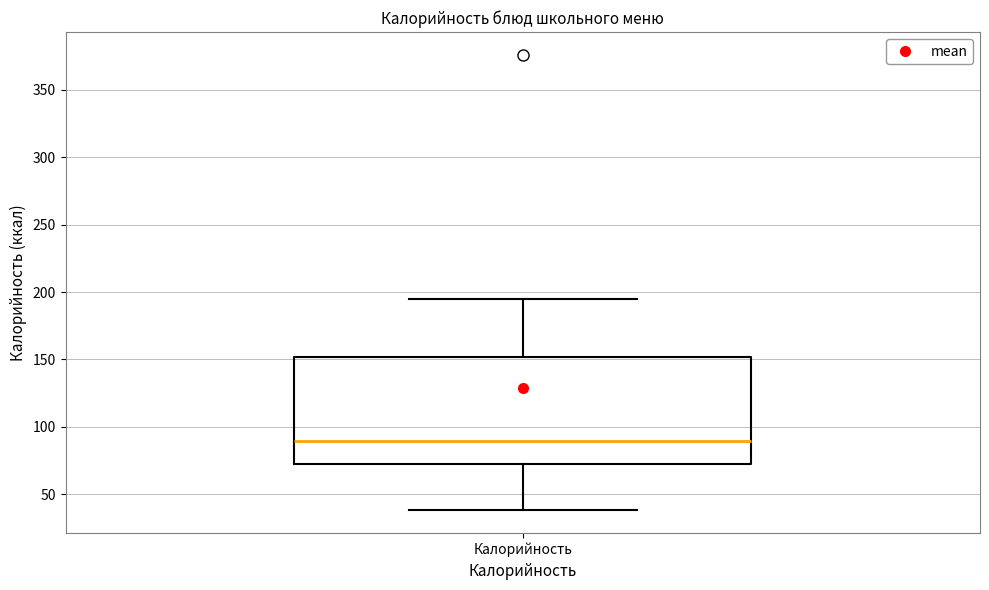

Where is the lower edge of the box for Калорийность on the y-axis? The values are not printed on the chart, so give them approximately, as read against the axis.

75